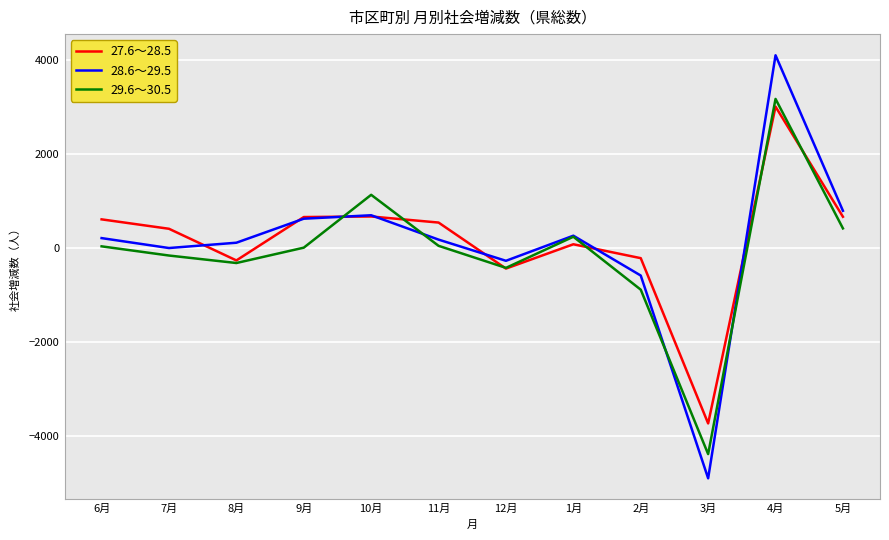

What is the value of the 28.6～29.5 point at the 3rd from the left?

110